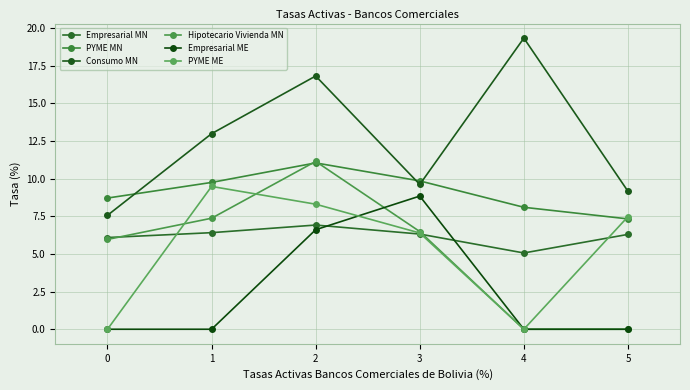

What is the difference between the maximum and second lowest values in the Empresarial MN series?

0.8